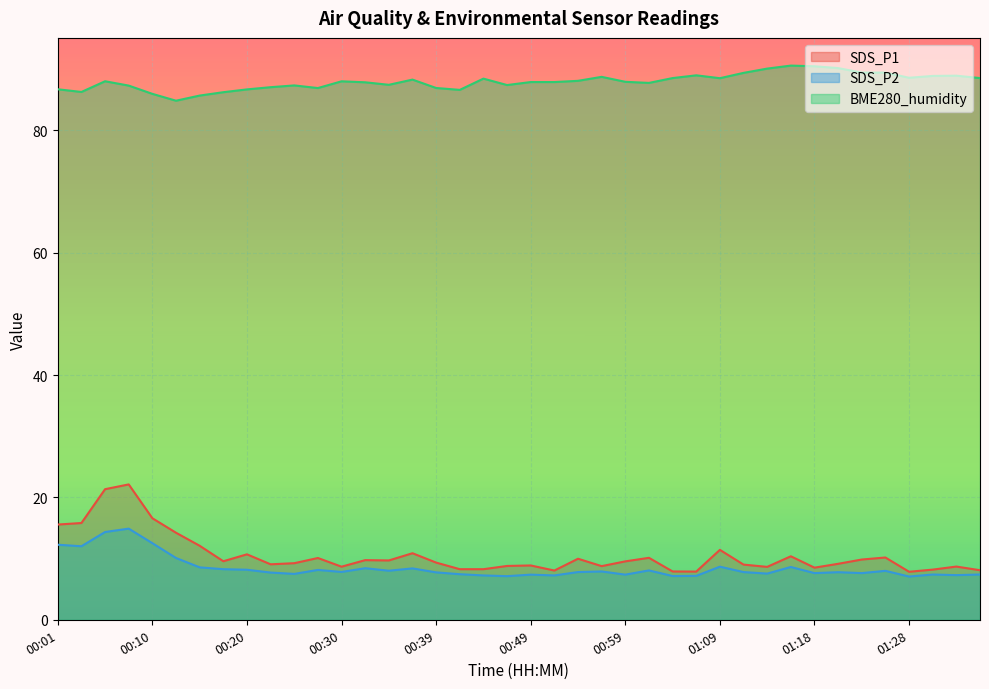

Rank the categories by SDS_P1 value from highest to lowest.

00:08, 00:05, 00:10, 00:03, 00:01, 00:13, 00:15, 01:09, 00:37, 00:20, 01:16, 01:26, 01:01, 00:27, 00:54, 01:23, 00:32, 00:35, 00:18, 00:59, 00:39, 00:25, 01:21, 00:22, 01:11, 00:49, 00:47, 00:57, 01:33, 00:30, 01:14, 01:18, 00:42, 00:44, 01:31, 01:35, 00:52, 01:04, 01:06, 01:28